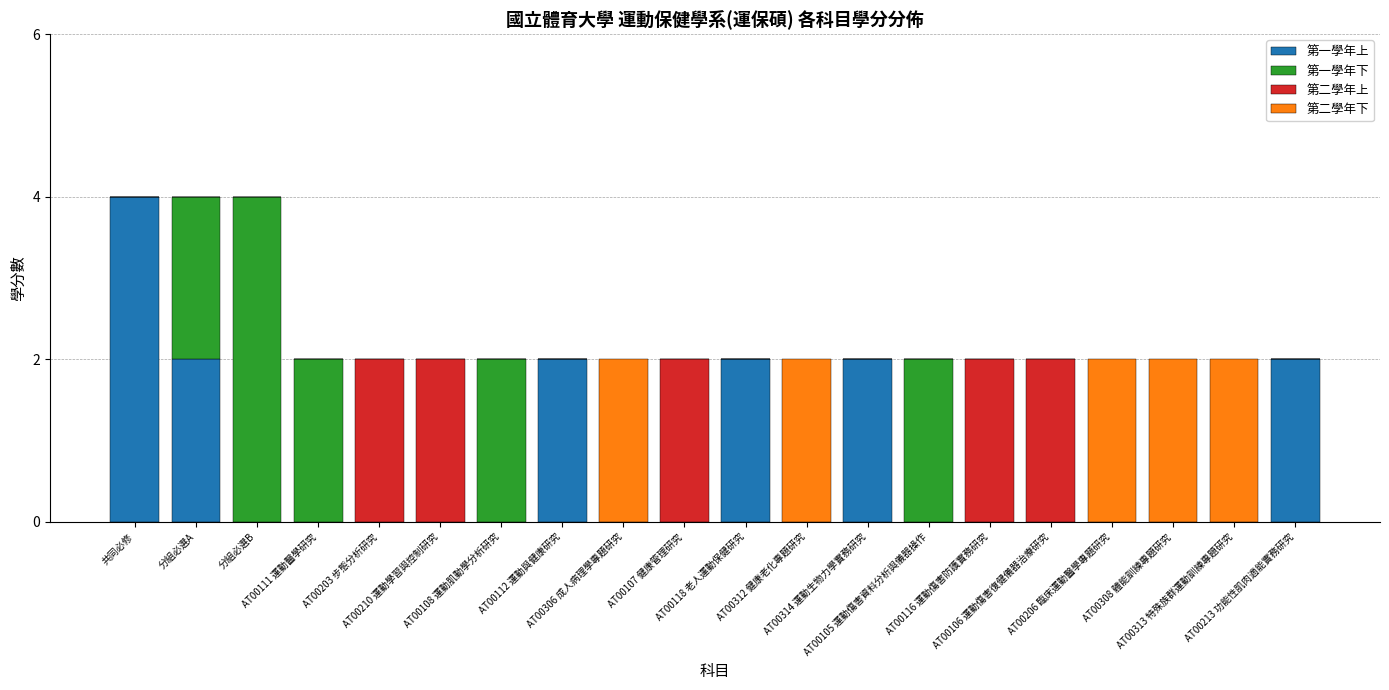

What is the total value across all series at AT00213 功能性肌肉適能實務研究?

2